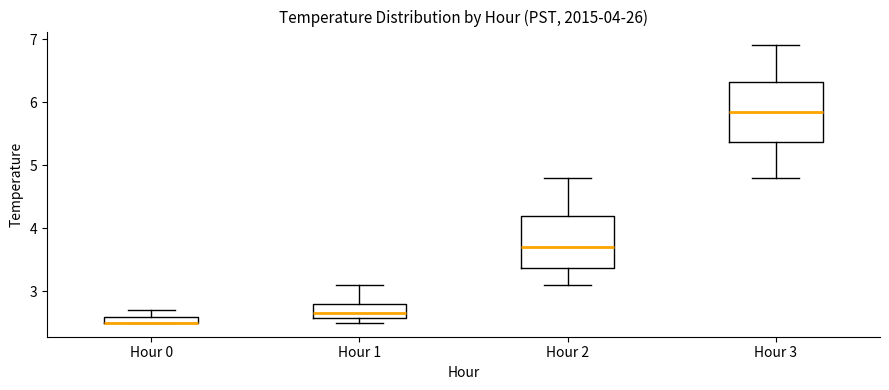

Where is the upper edge of the box for Hour 0 on the y-axis? The values are not printed on the chart, so give them approximately, as read against the axis.

2.6